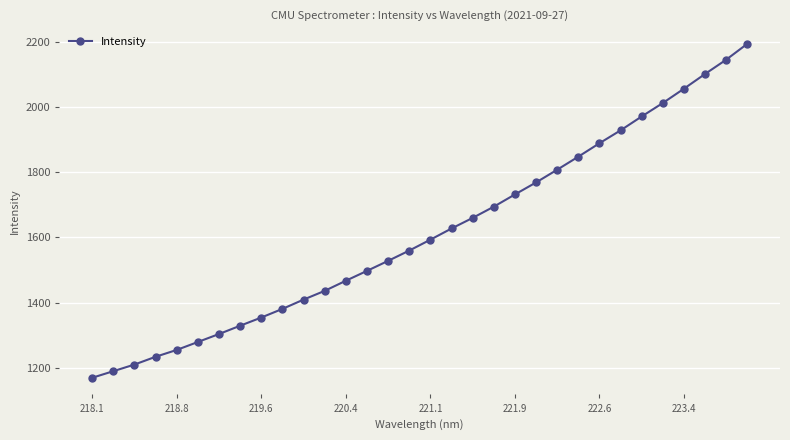

What is the value of the 14th point from the left?

1497.3